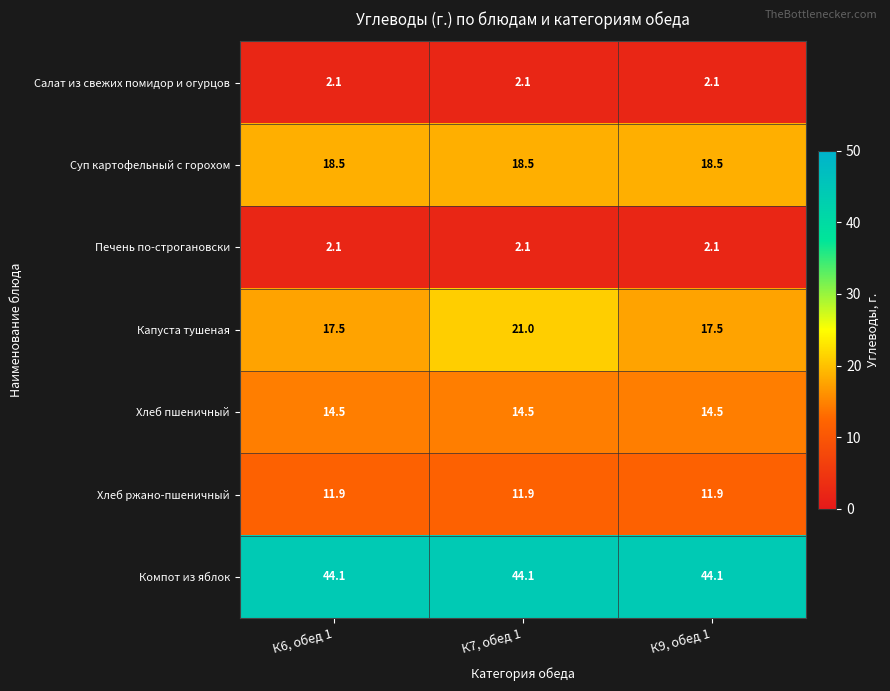

Which series has the largest total across all categories?

Компот из яблок